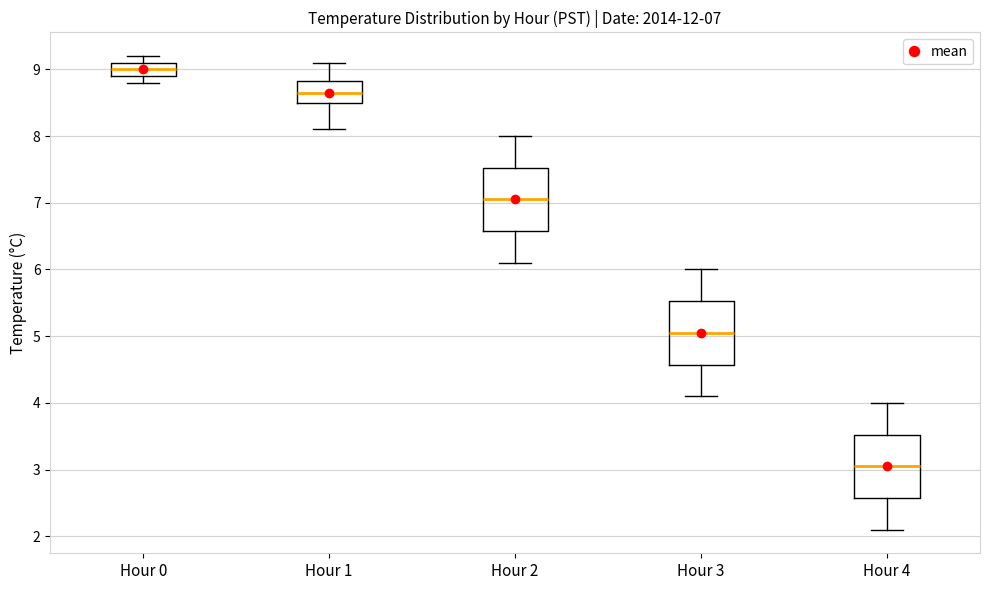

Which box has the lowest median line?

Hour 4